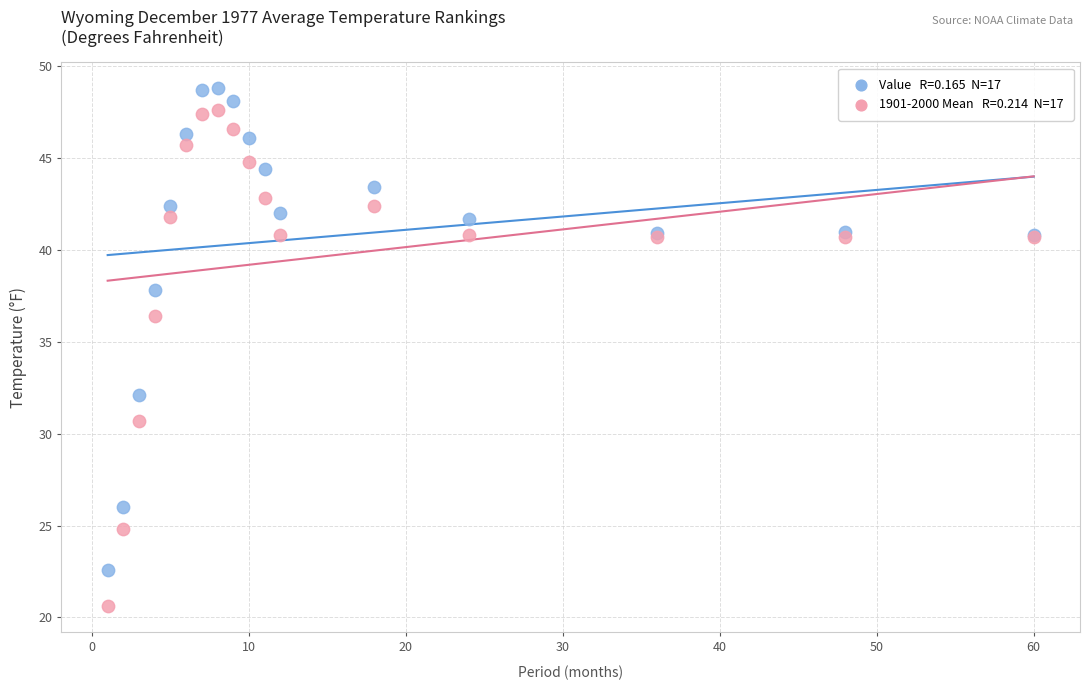

Across all series, what Y value is closest to 34?

32.1